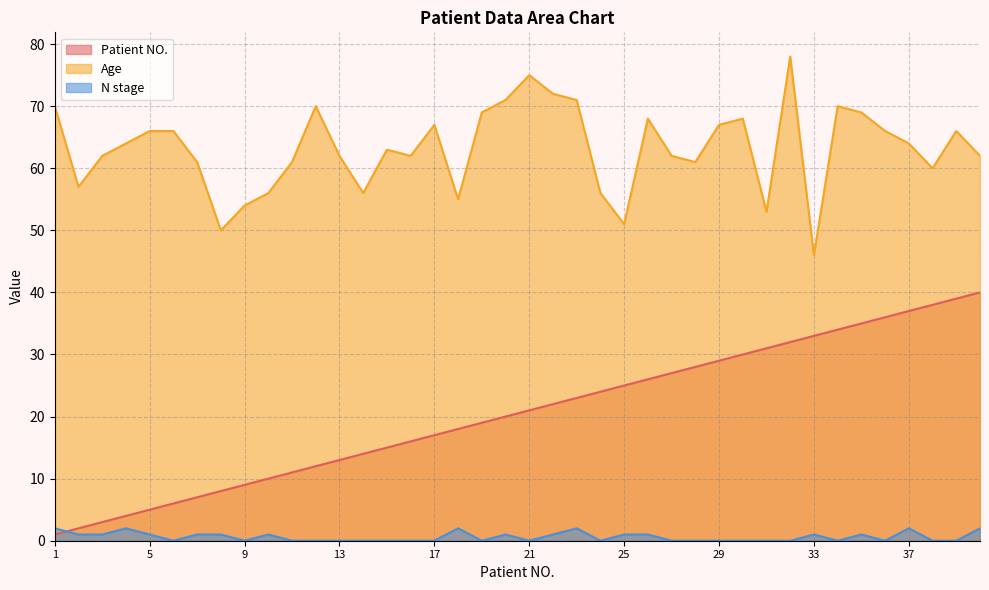

Which label corresponds to the smallest value in the chart?

6